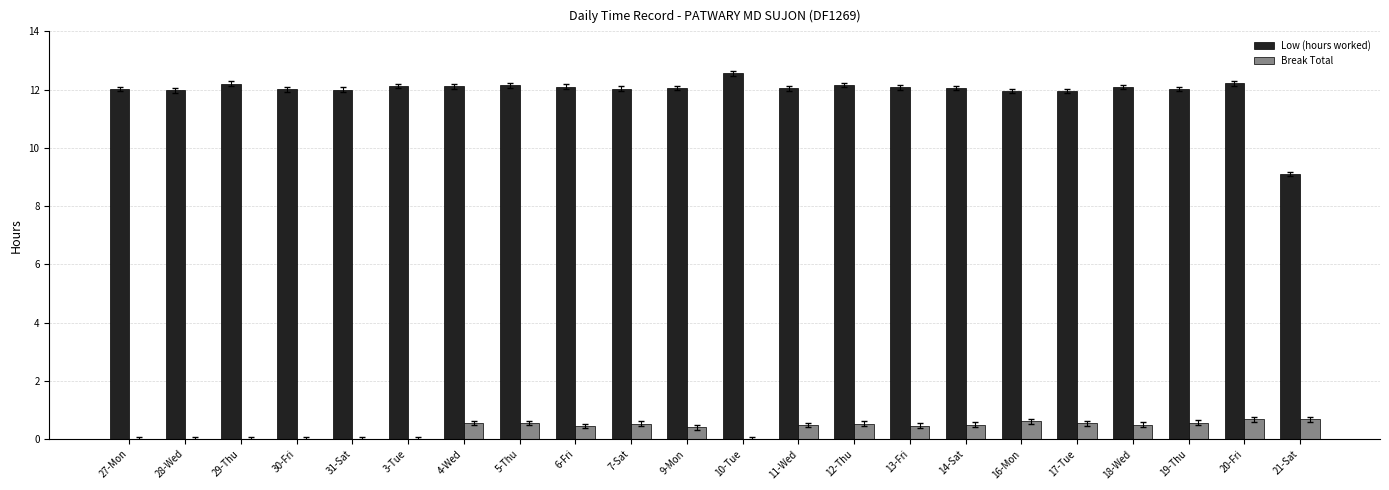

True or false: Break Total has a value of 0.7 at 21-Sat.

True